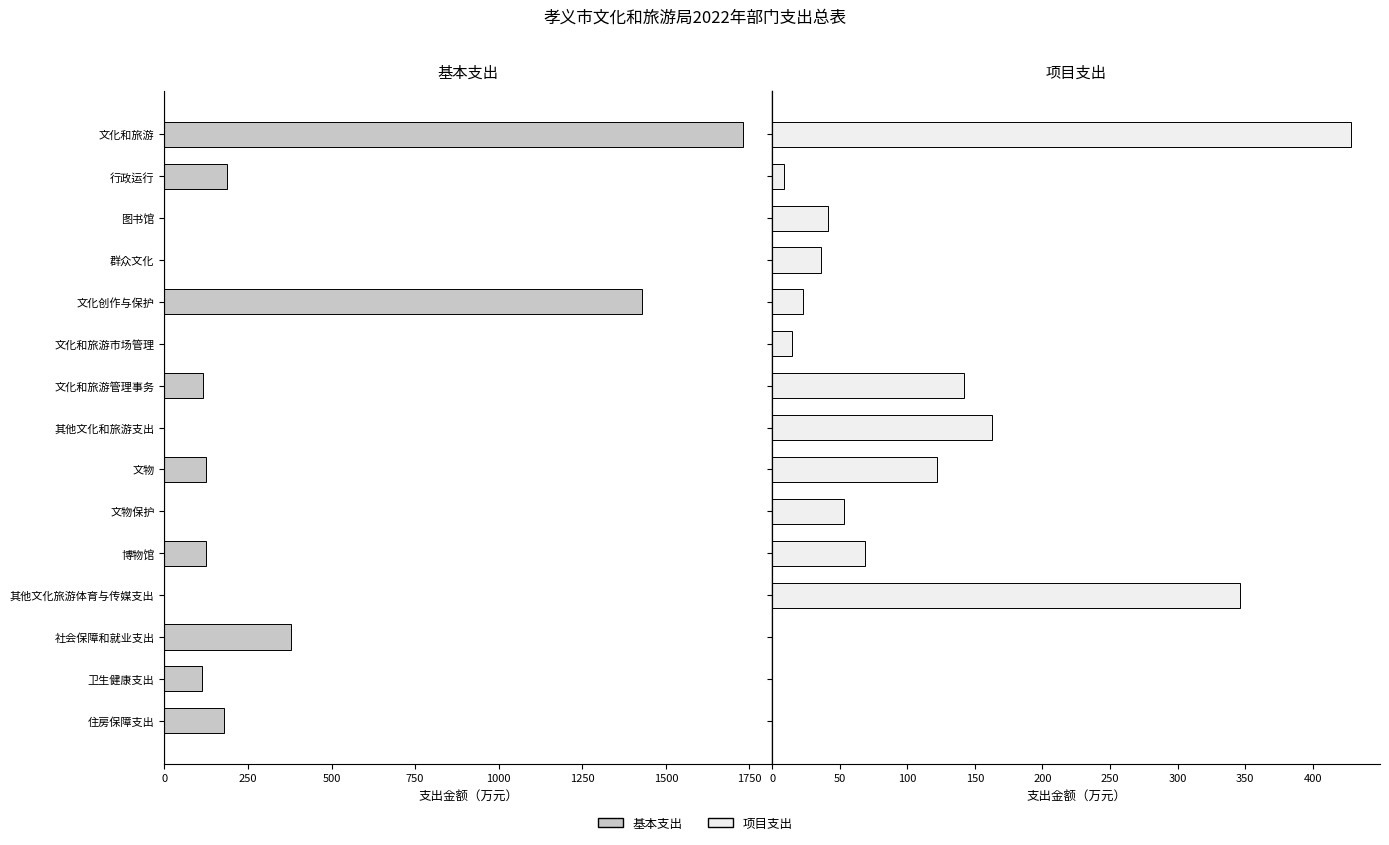

Are the bars horizontal?

Yes